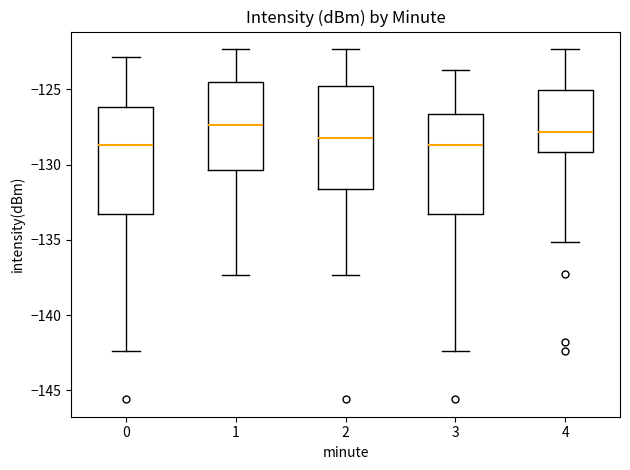

Where does the upper whisker of the box at x = 1 end on the y-axis? The values are not printed on the chart, so give them approximately, as read against the axis.

-122.5